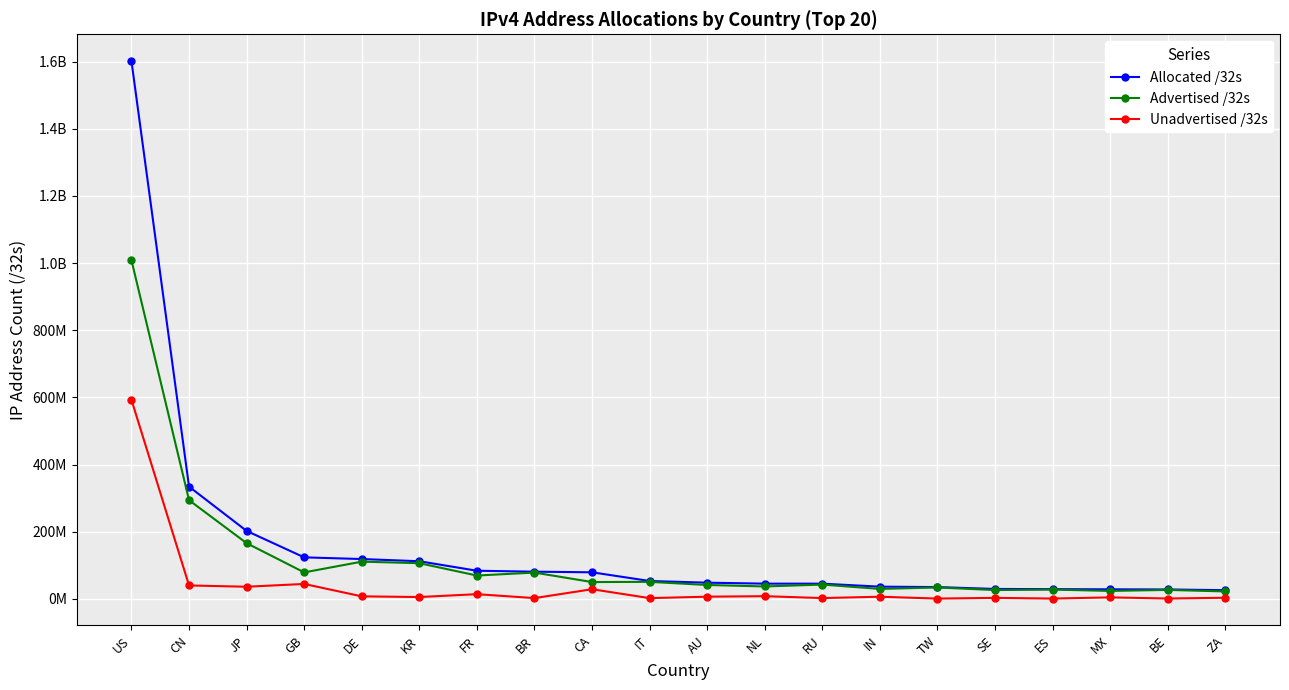

True or false: Advertised /32s has more than 0 interior local peaks.

True